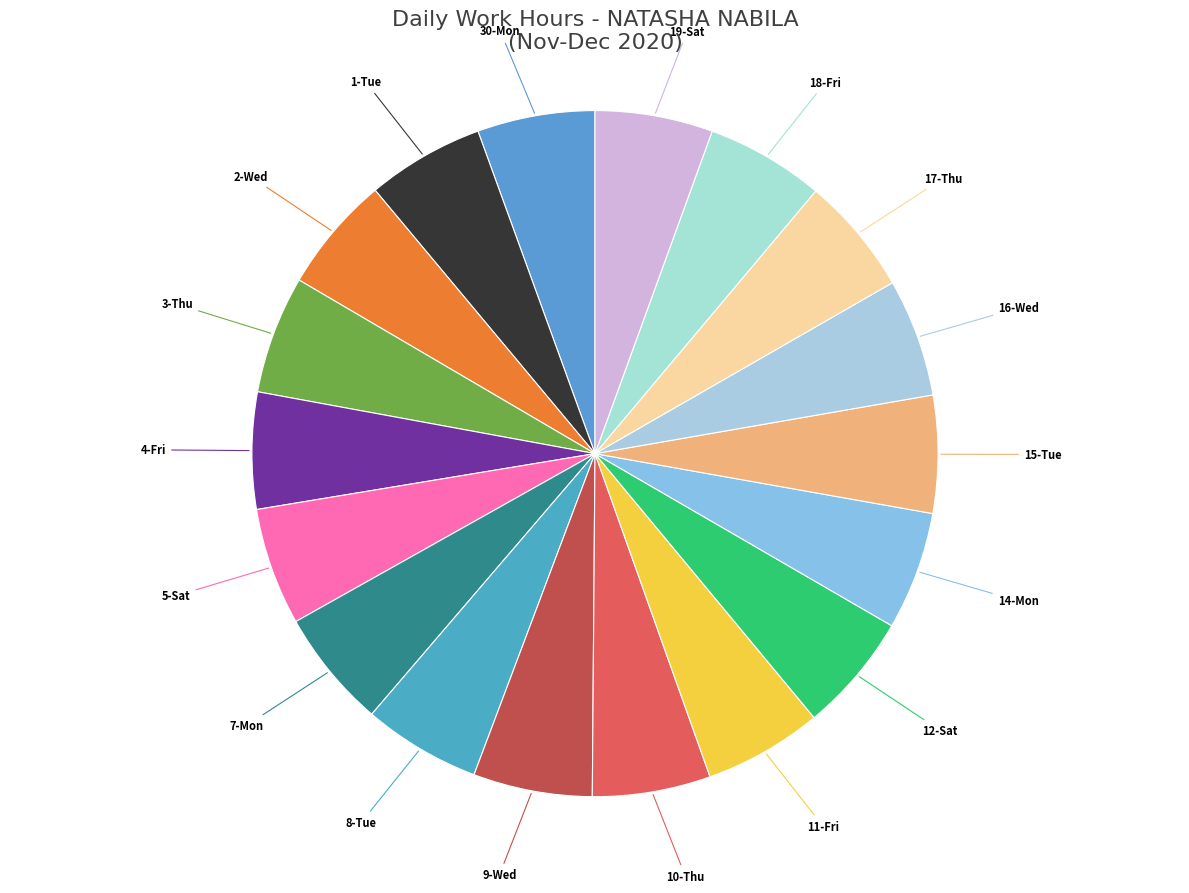

What is the ratio of the value at 14-Mon to the value at 3-Thu?

1.0